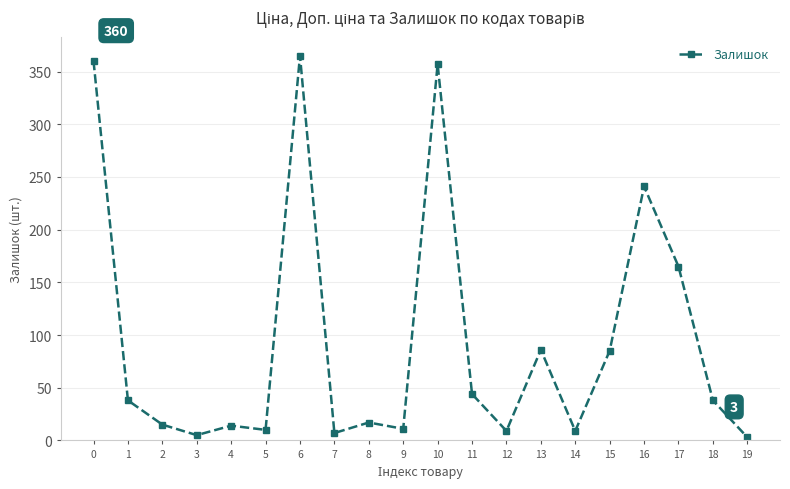

How many interior local peaks (higher than both neighbors) does the data have?

6